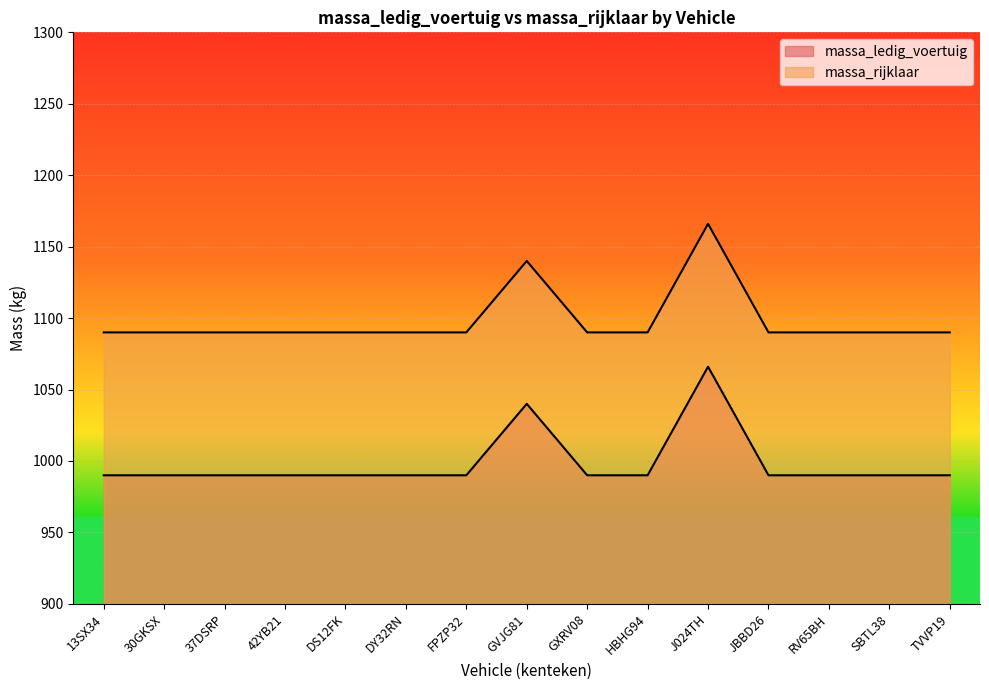

How many interior local peaks does the massa_ledig_voertuig series have?

2